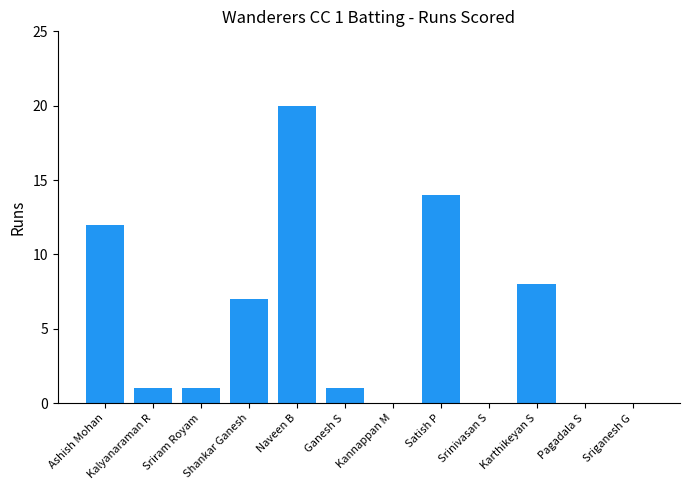

How many categories are shown in the chart?

12